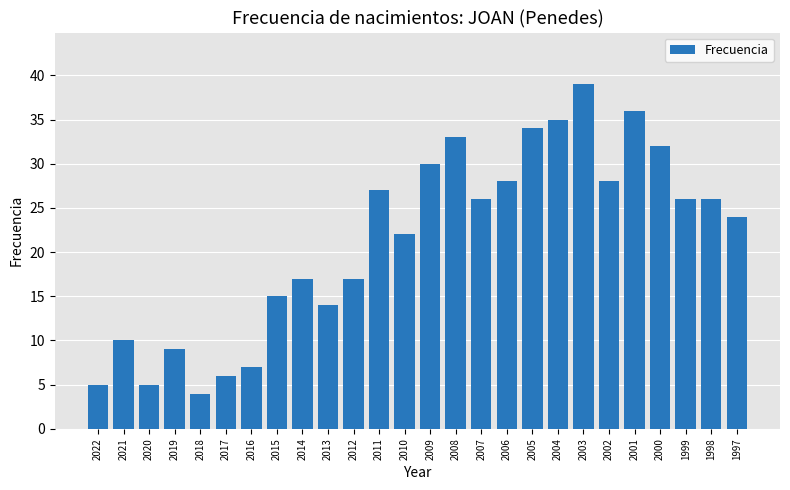

Count the number of categories in the chart.

26